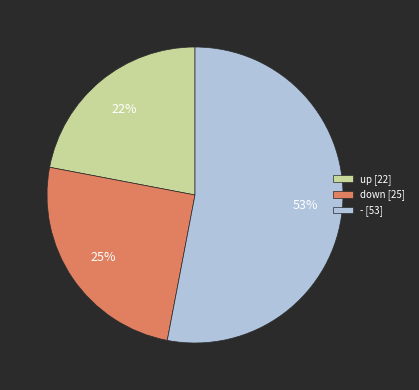

To the nearest percent, what portion does down represent?

25%